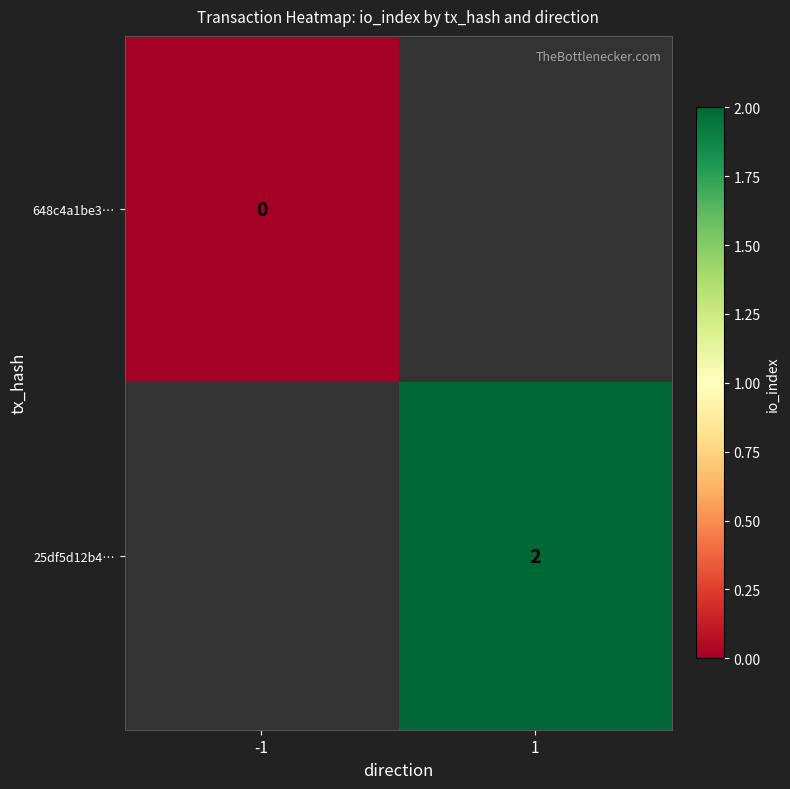

Which category has the highest value across all series?

1